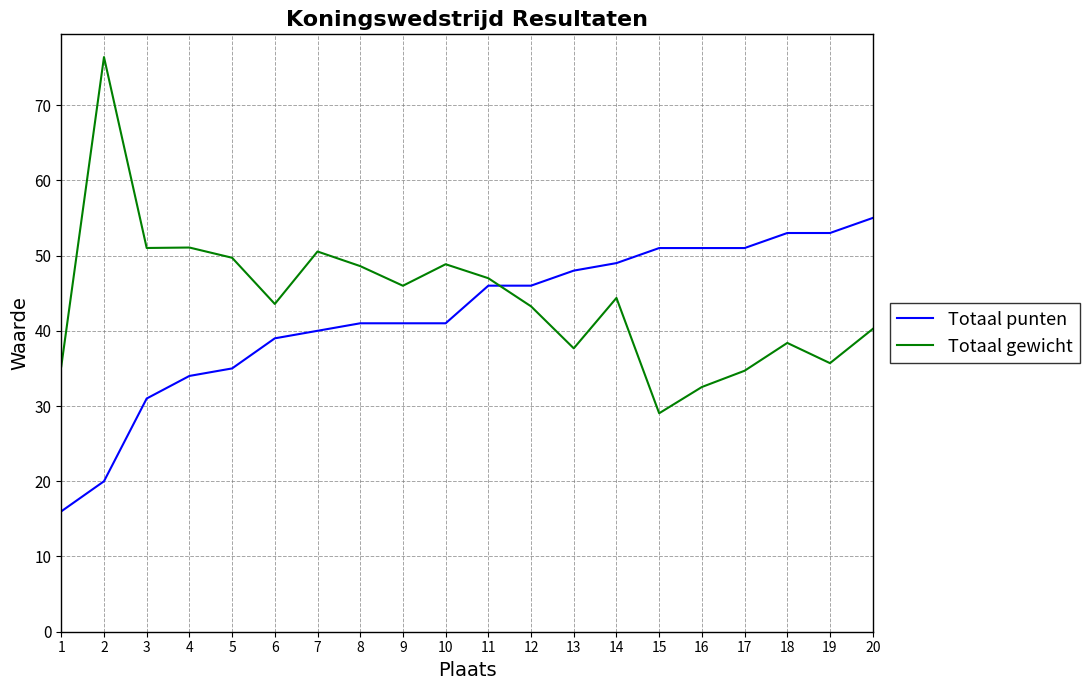

Rank the series by their maximum value, from highest to lowest.

Totaal gewicht, Totaal punten